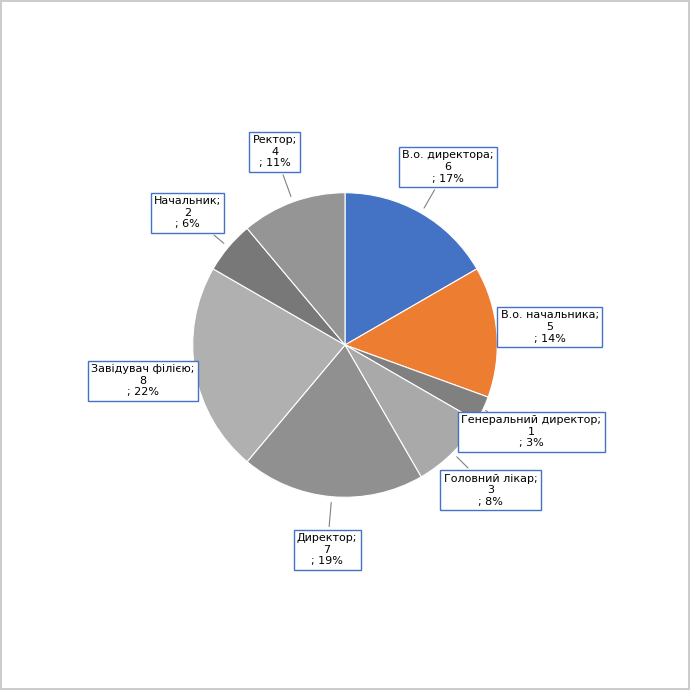

To the nearest percent, what is the difference between the largest and smallest slice percentages?

19%